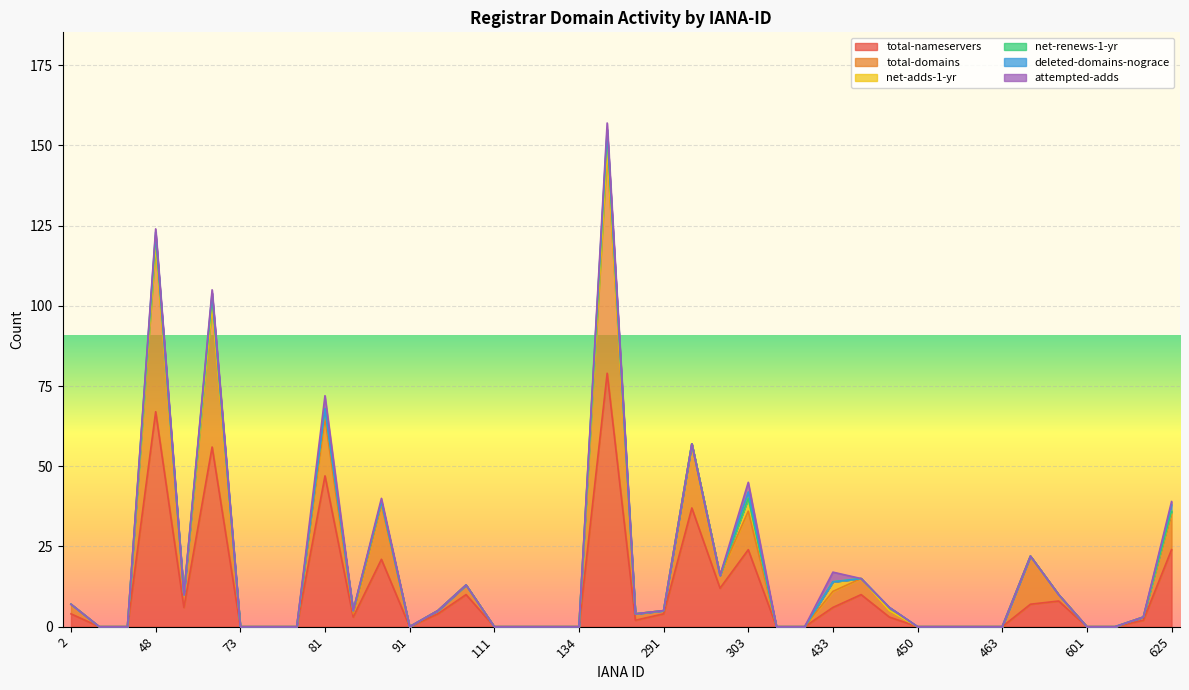

How many lines are shown in the chart?

6